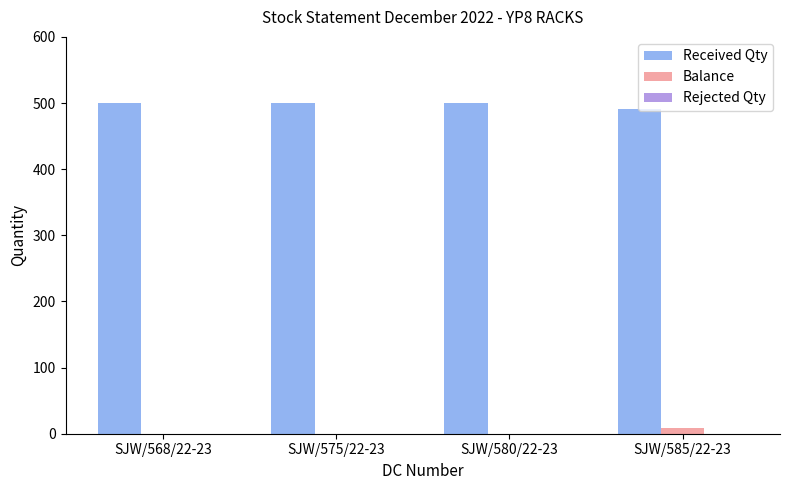

What is the sum of all Balance values?

9